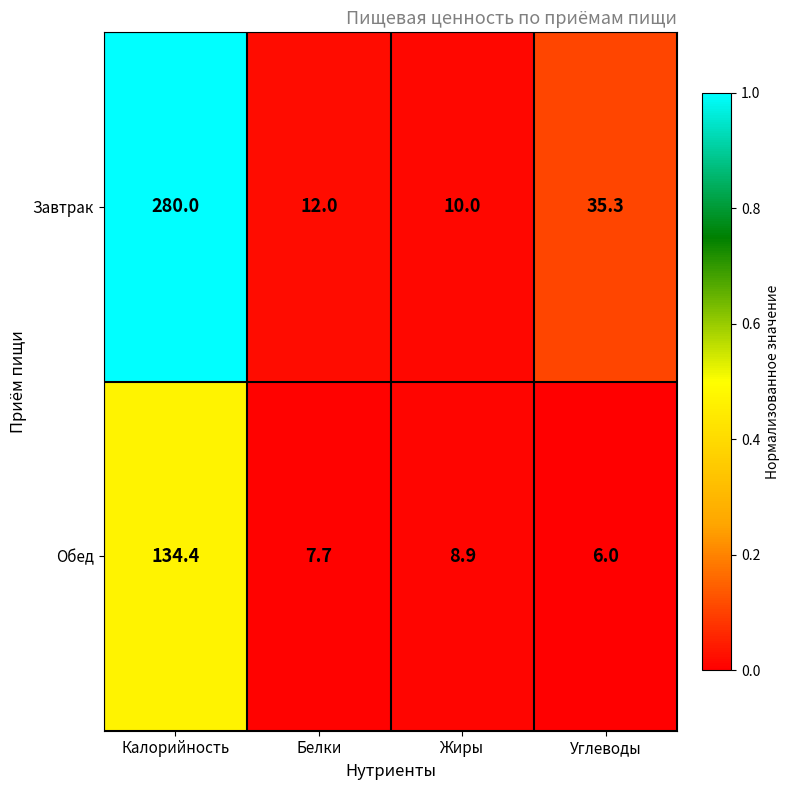

What is the difference between the second highest and minimum values in the Обед series?

2.9